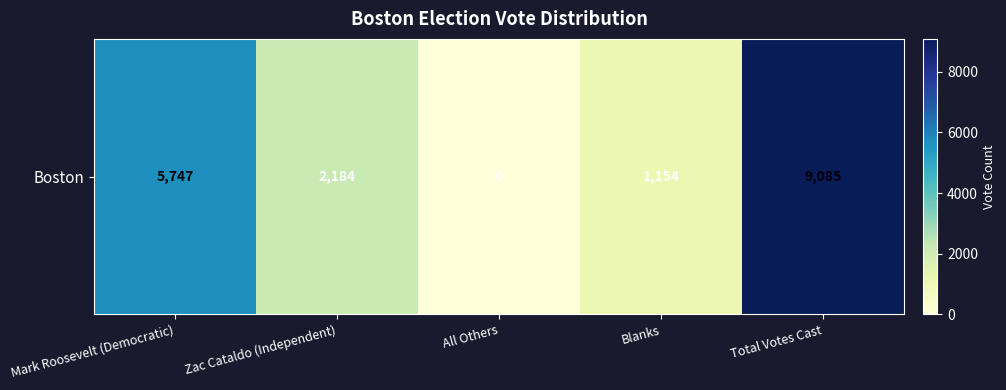

The chart shows a value of 632 at Blanks. True or false?

False